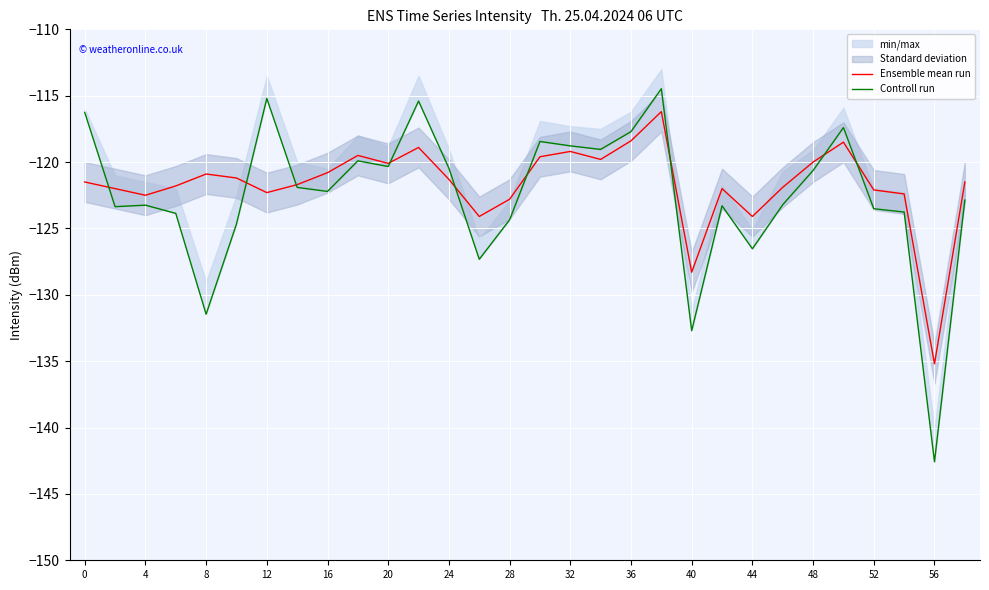

What is the lowest value of the Ensemble mean run series?

-135.2